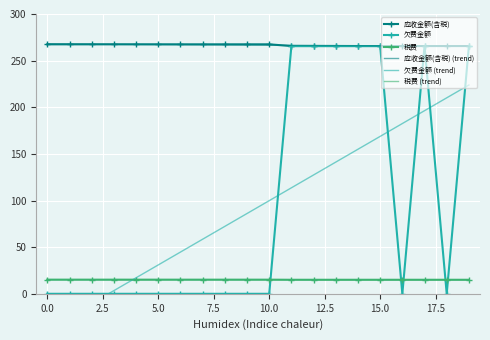

What are all the series names shown in the legend?

应收金额(含税), 欠费金额, 税费, 应收金额(含税) (trend), 欠费金额 (trend), 税费 (trend)